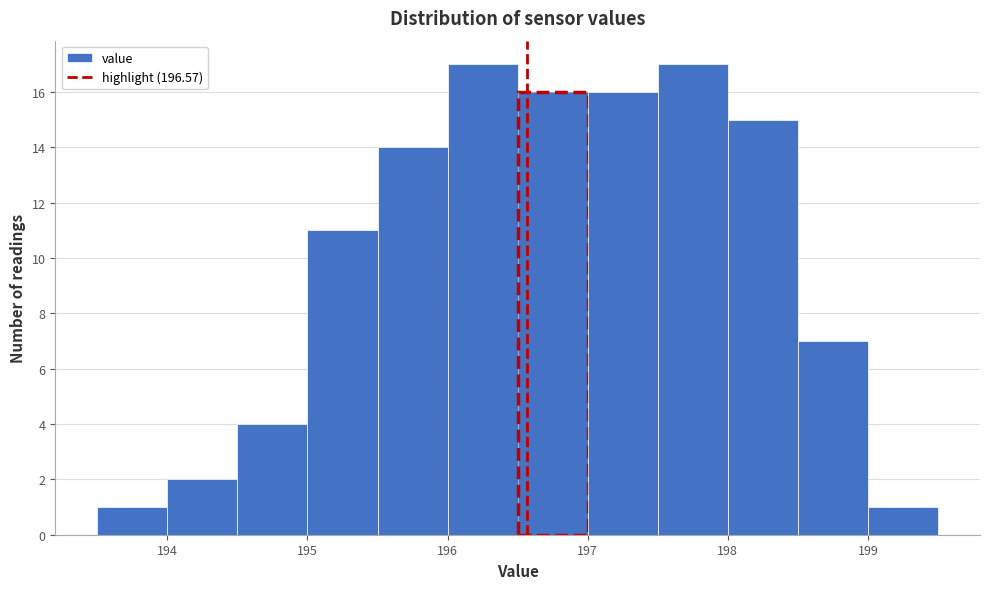

Reading left to right, transcribe this chart: for each bar, give the range it covers on the x-axis and its height. The values are not printed on the chart, so give them approximately, as read against the axis.

193.5 to 194.0: 1
194.0 to 194.5: 2
194.5 to 195.0: 4
195.0 to 195.5: 11
195.5 to 196.0: 14
196.0 to 196.5: 17
196.5 to 197.0: 16
197.0 to 197.5: 16
197.5 to 198.0: 17
198.0 to 198.5: 15
198.5 to 199.0: 7
199.0 to 199.5: 1